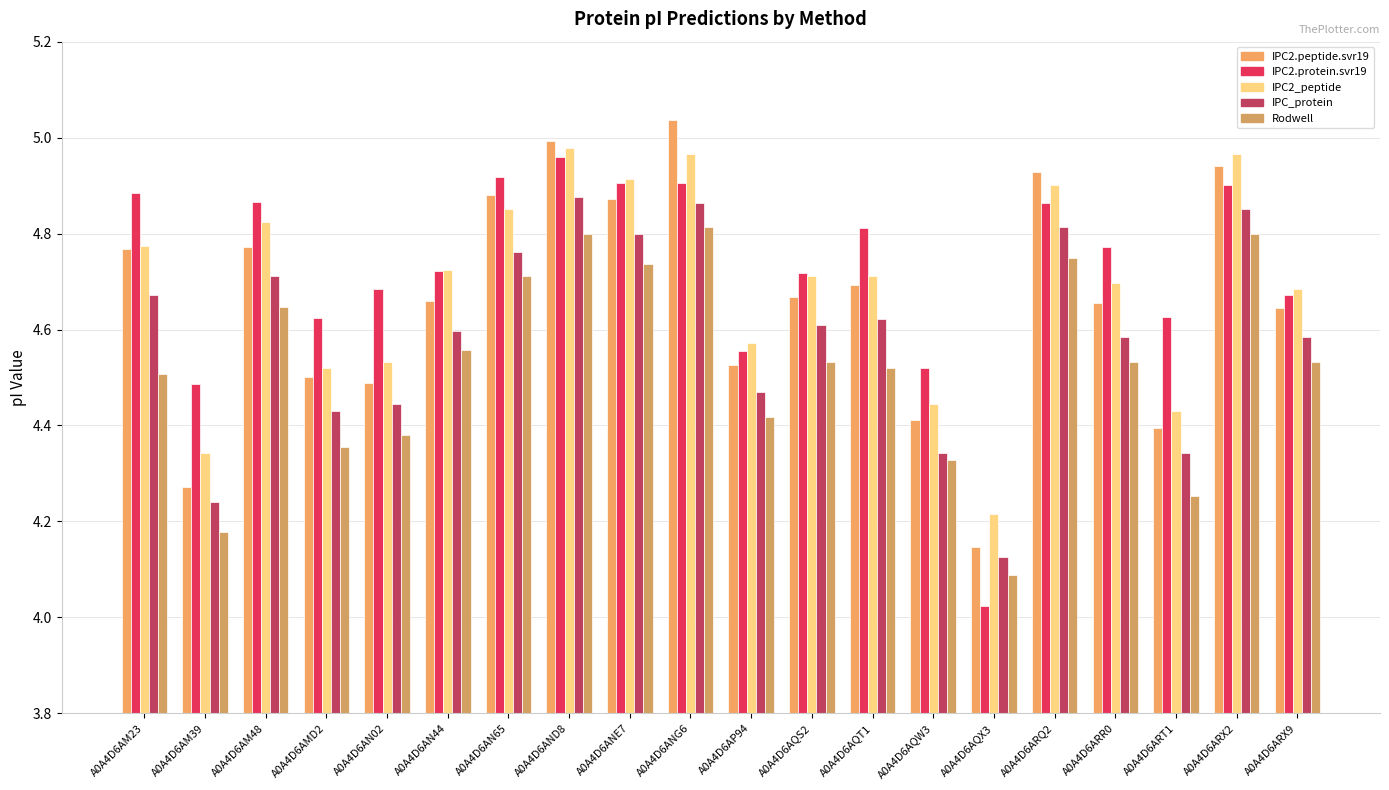

Reading left to right, transcribe all the data shown in this chart.

IPC2.peptide.svr19: A0A4D6AM23=4.8	A0A4D6AM39=4.3	A0A4D6AM48=4.8	A0A4D6AMD2=4.5	A0A4D6AN02=4.5	A0A4D6AN44=4.7	A0A4D6AN65=4.9	A0A4D6AND8=5.0	A0A4D6ANE7=4.9	A0A4D6ANG6=5.0	A0A4D6AP94=4.5	A0A4D6AQS2=4.7	A0A4D6AQT1=4.7	A0A4D6AQW3=4.4	A0A4D6AQX3=4.1	A0A4D6ARQ2=4.9	A0A4D6ARR0=4.7	A0A4D6ART1=4.4	A0A4D6ARX2=4.9	A0A4D6ARX9=4.6
IPC2.protein.svr19: A0A4D6AM23=4.9	A0A4D6AM39=4.5	A0A4D6AM48=4.9	A0A4D6AMD2=4.6	A0A4D6AN02=4.7	A0A4D6AN44=4.7	A0A4D6AN65=4.9	A0A4D6AND8=5.0	A0A4D6ANE7=4.9	A0A4D6ANG6=4.9	A0A4D6AP94=4.6	A0A4D6AQS2=4.7	A0A4D6AQT1=4.8	A0A4D6AQW3=4.5	A0A4D6AQX3=4.0	A0A4D6ARQ2=4.9	A0A4D6ARR0=4.8	A0A4D6ART1=4.6	A0A4D6ARX2=4.9	A0A4D6ARX9=4.7
IPC2_peptide: A0A4D6AM23=4.8	A0A4D6AM39=4.3	A0A4D6AM48=4.8	A0A4D6AMD2=4.5	A0A4D6AN02=4.5	A0A4D6AN44=4.7	A0A4D6AN65=4.9	A0A4D6AND8=5.0	A0A4D6ANE7=4.9	A0A4D6ANG6=5.0	A0A4D6AP94=4.6	A0A4D6AQS2=4.7	A0A4D6AQT1=4.7	A0A4D6AQW3=4.4	A0A4D6AQX3=4.2	A0A4D6ARQ2=4.9	A0A4D6ARR0=4.7	A0A4D6ART1=4.4	A0A4D6ARX2=5.0	A0A4D6ARX9=4.7
IPC_protein: A0A4D6AM23=4.7	A0A4D6AM39=4.2	A0A4D6AM48=4.7	A0A4D6AMD2=4.4	A0A4D6AN02=4.4	A0A4D6AN44=4.6	A0A4D6AN65=4.8	A0A4D6AND8=4.9	A0A4D6ANE7=4.8	A0A4D6ANG6=4.9	A0A4D6AP94=4.5	A0A4D6AQS2=4.6	A0A4D6AQT1=4.6	A0A4D6AQW3=4.3	A0A4D6AQX3=4.1	A0A4D6ARQ2=4.8	A0A4D6ARR0=4.6	A0A4D6ART1=4.3	A0A4D6ARX2=4.9	A0A4D6ARX9=4.6
Rodwell: A0A4D6AM23=4.5	A0A4D6AM39=4.2	A0A4D6AM48=4.6	A0A4D6AMD2=4.4	A0A4D6AN02=4.4	A0A4D6AN44=4.6	A0A4D6AN65=4.7	A0A4D6AND8=4.8	A0A4D6ANE7=4.7	A0A4D6ANG6=4.8	A0A4D6AP94=4.4	A0A4D6AQS2=4.5	A0A4D6AQT1=4.5	A0A4D6AQW3=4.3	A0A4D6AQX3=4.1	A0A4D6ARQ2=4.7	A0A4D6ARR0=4.5	A0A4D6ART1=4.3	A0A4D6ARX2=4.8	A0A4D6ARX9=4.5